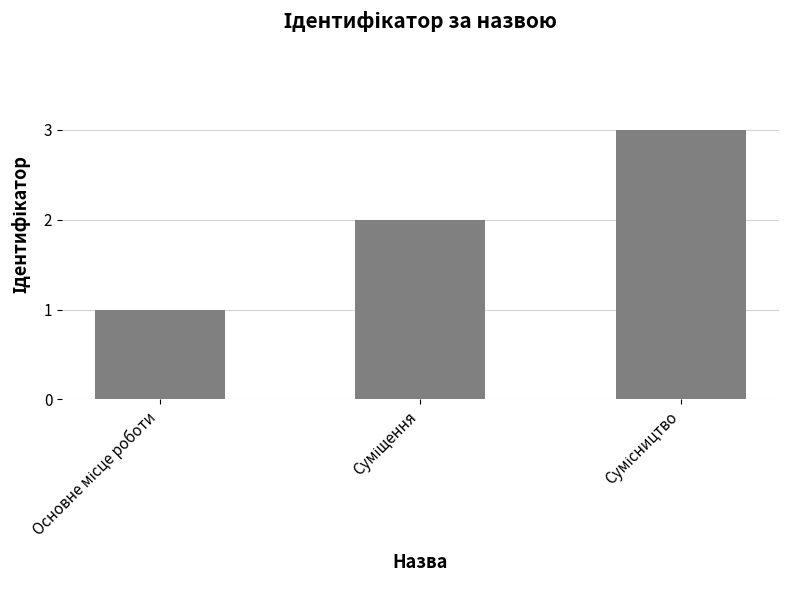

How many data points does each series have?

3